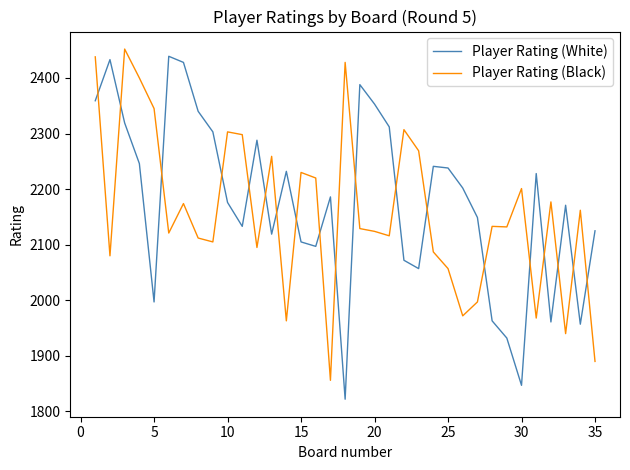

What are all the series names shown in the legend?

Player Rating (White), Player Rating (Black)